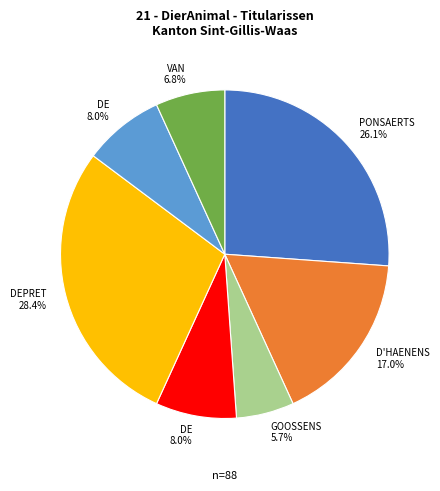

Is there a majority slice in this chart?

No